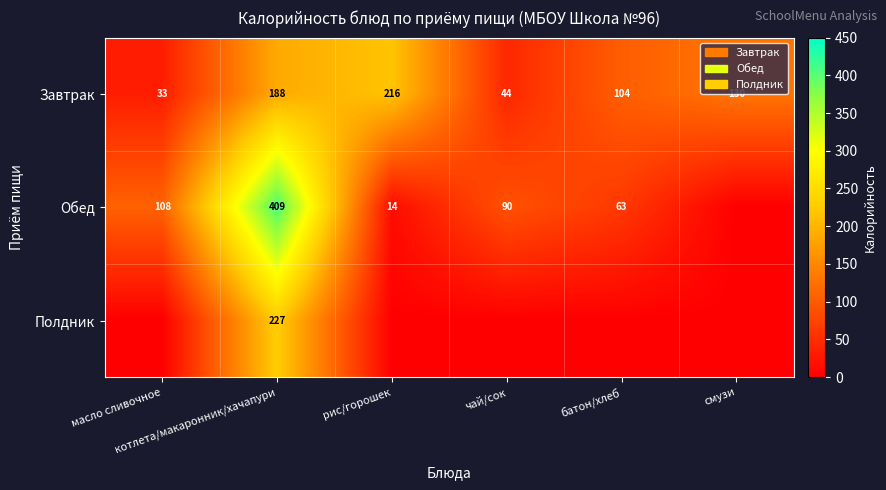

What is the highest value of the Завтрак series?

216